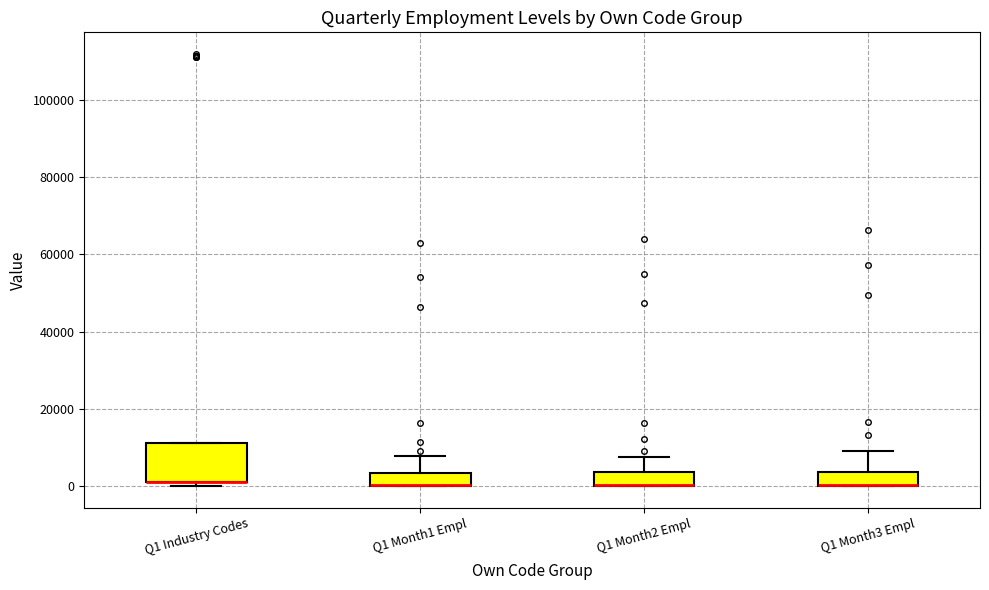

Where does the upper whisker of the box for Q1 Month2 Empl end on the y-axis? The values are not printed on the chart, so give them approximately, as read against the axis.

8000